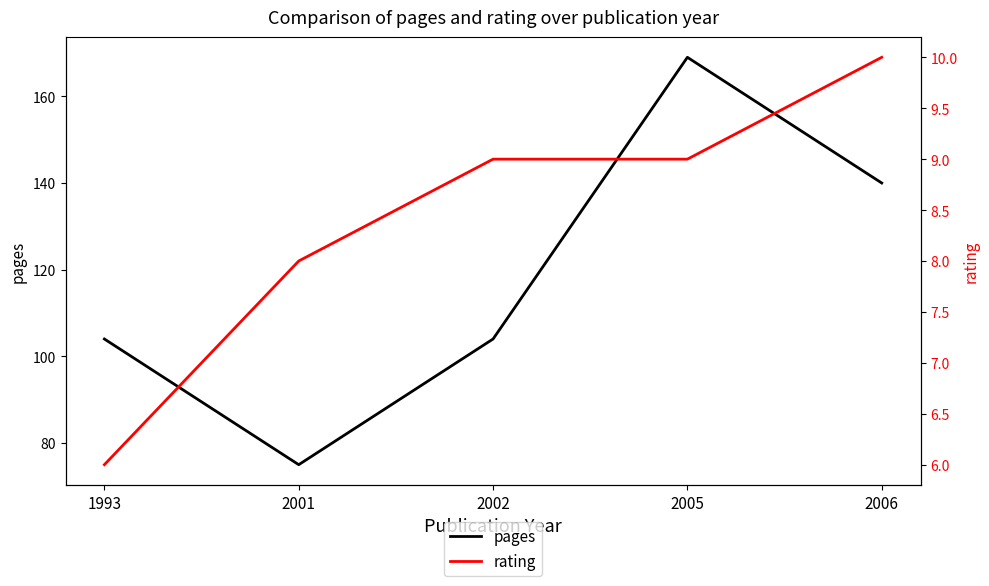

At how many categories does at least one series exceed 130?

2